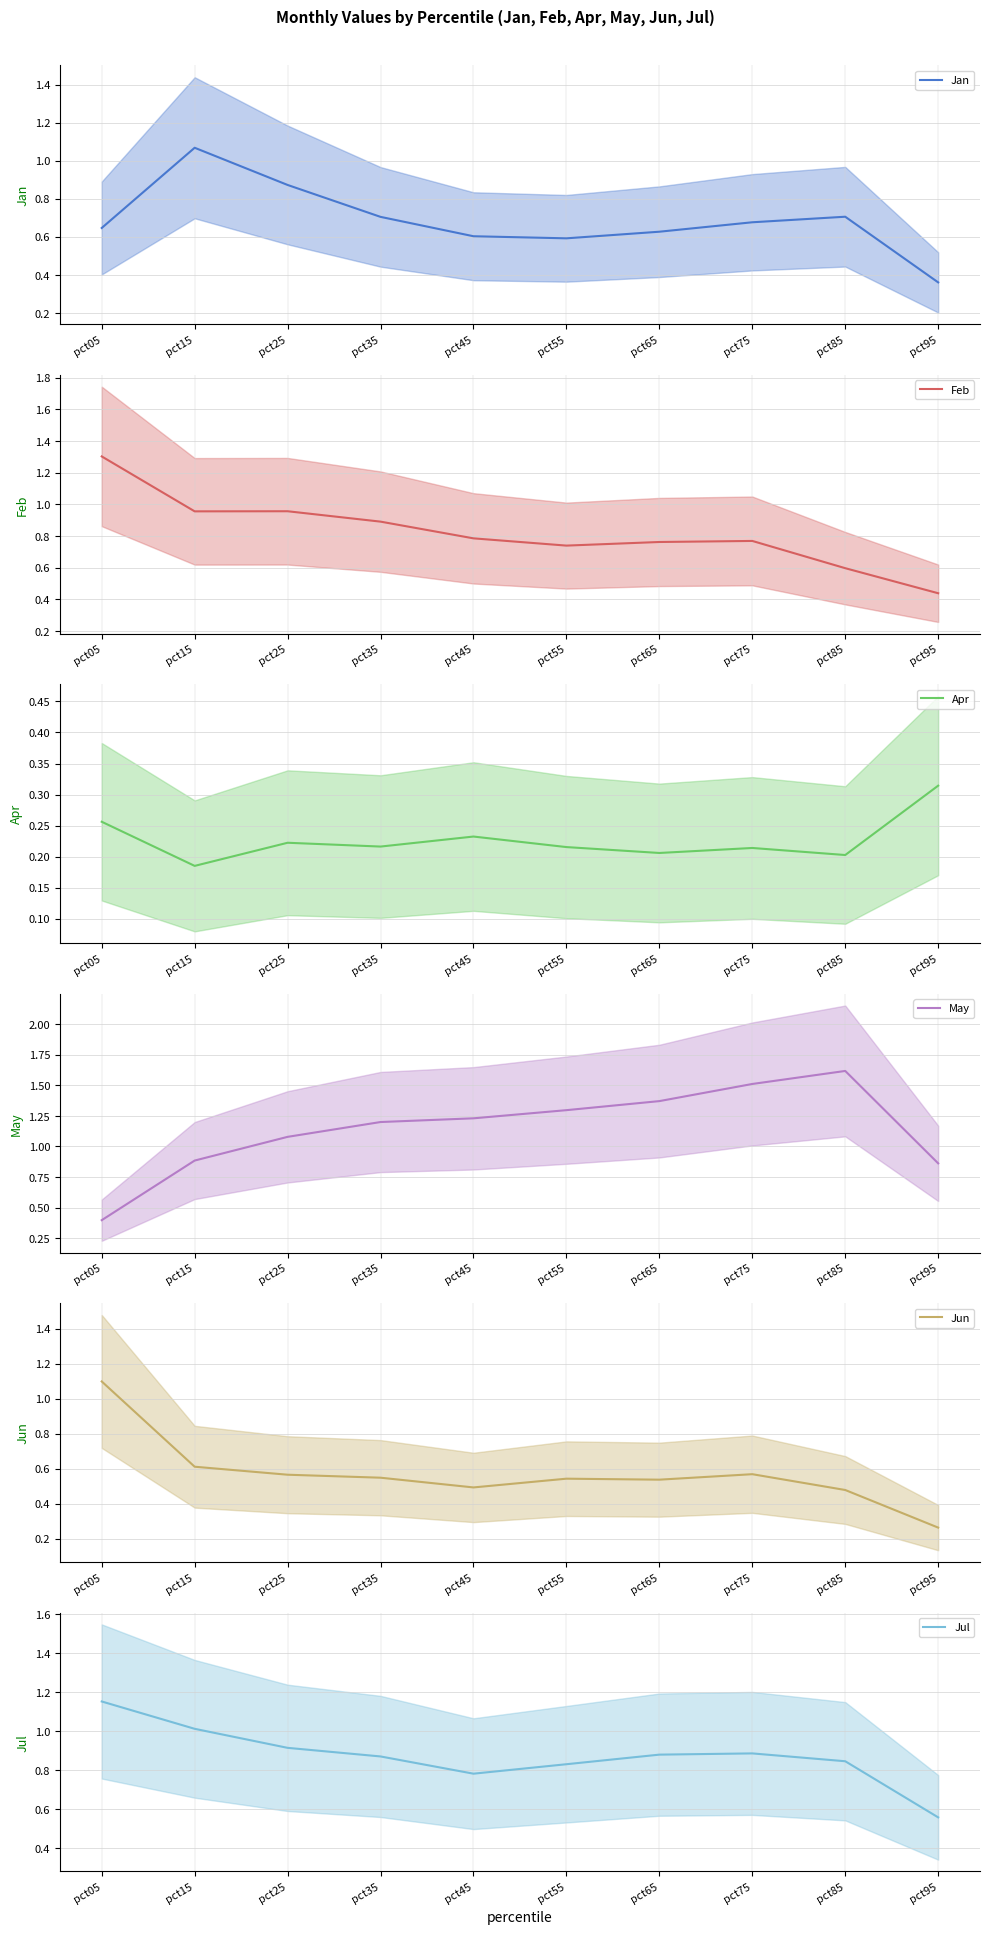

What is the difference between the highest and lowest values at pct95?

0.6